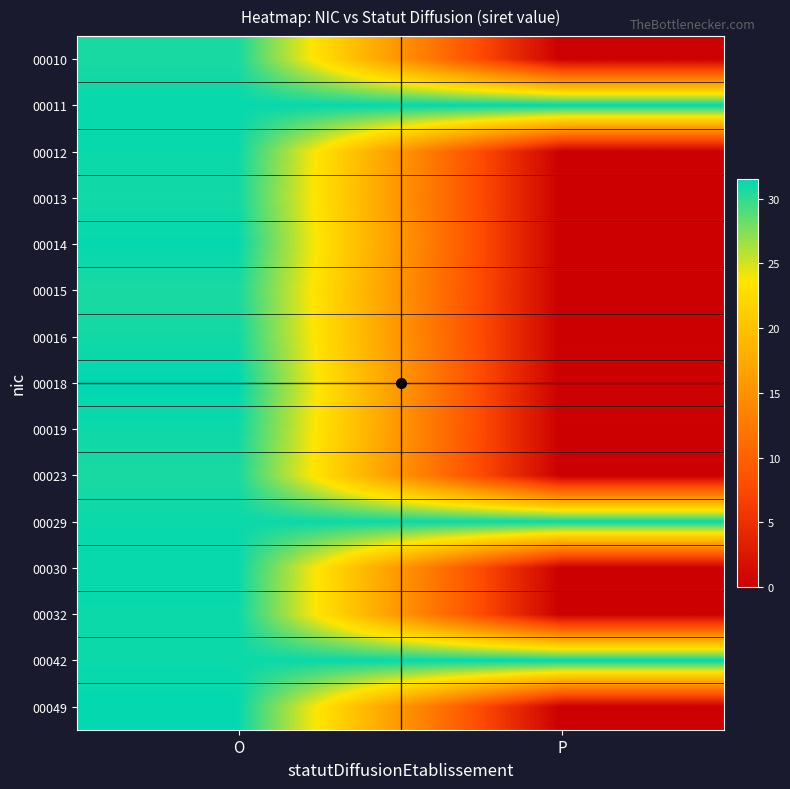

What is the spread (max minus min) of values at O?

0.8